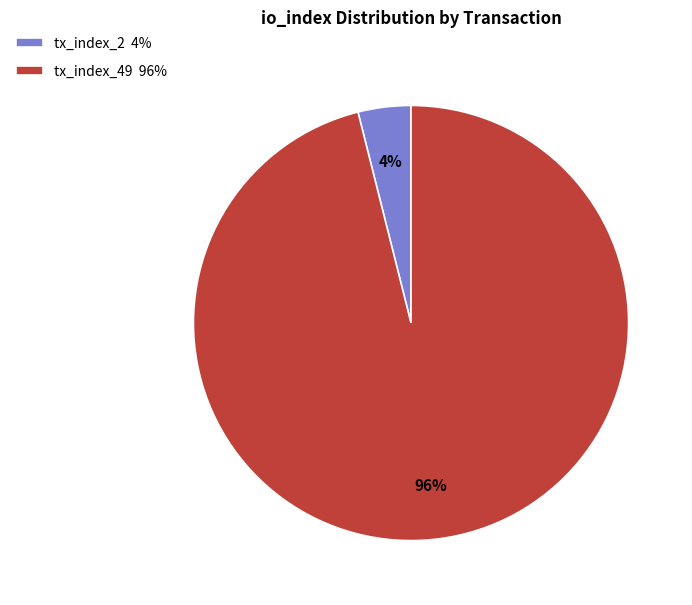

Is tx_index_2 the majority of the pie?

No